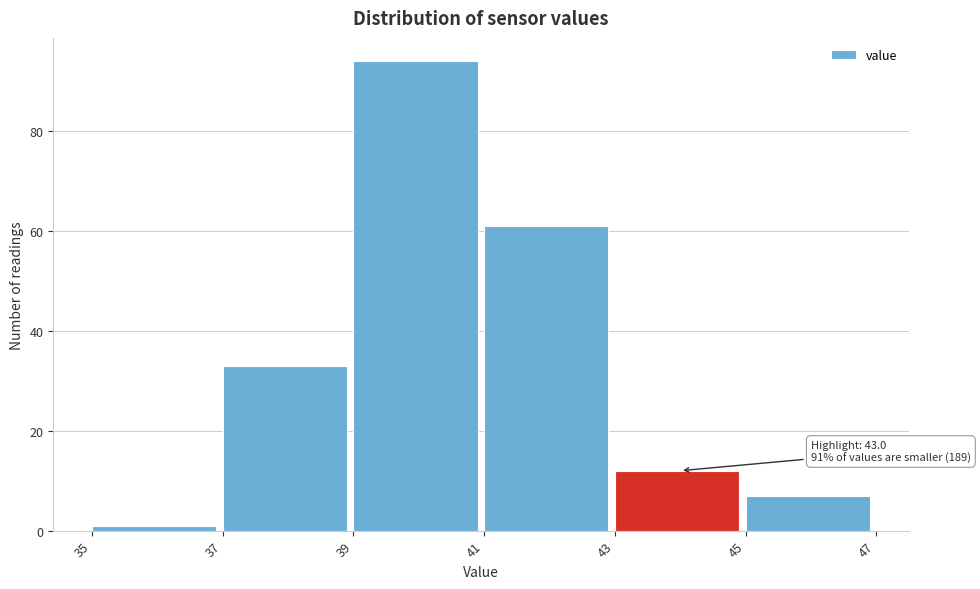

Which range on the x-axis has the tallest bar?

39 to 41